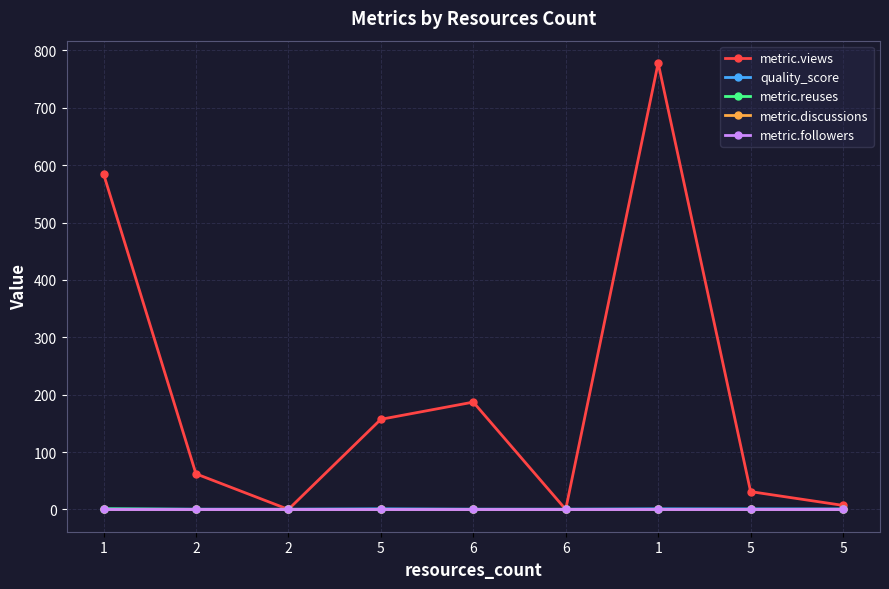

True or false: quality_score has more than 1 interior local peaks.

True